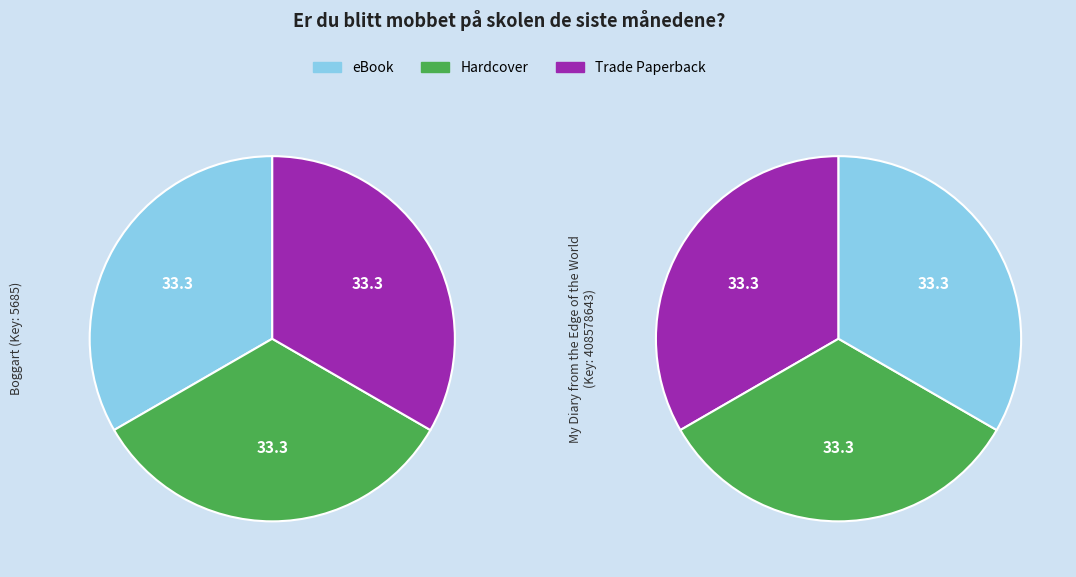

Count the number of slices in the pie.

6